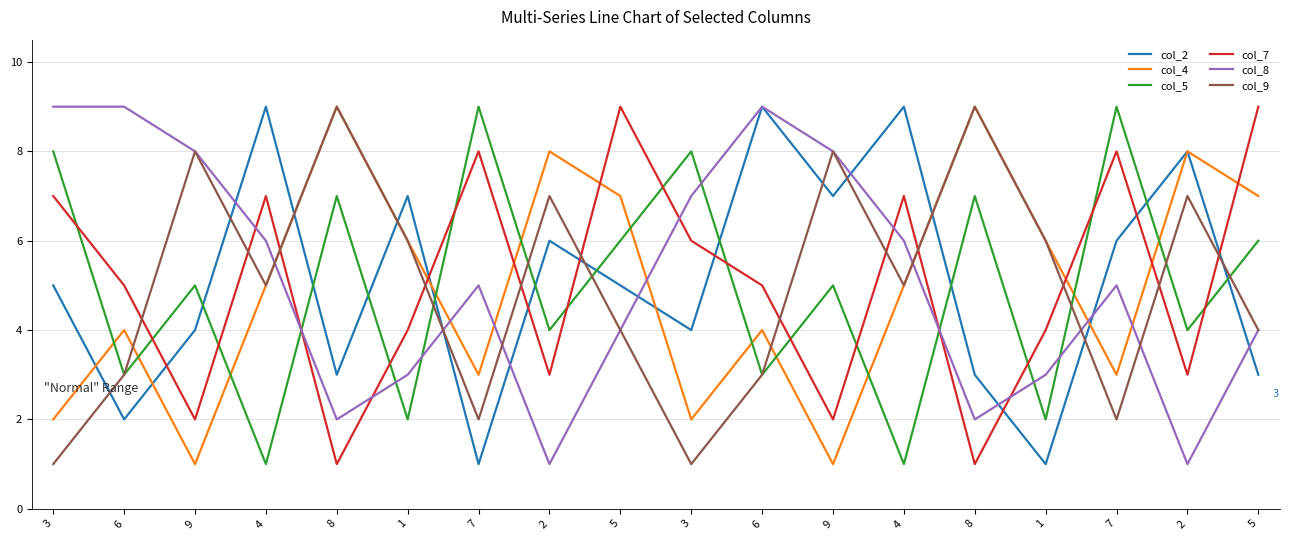

At which category is the sum across all series the highest?

5